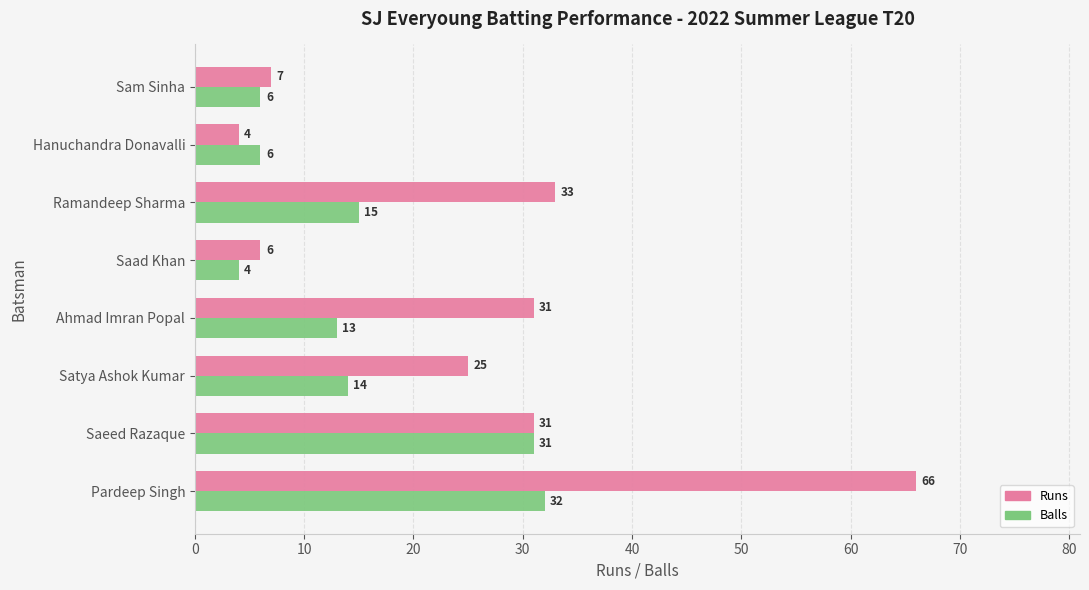

Read the Runs value at Sam Sinha.

7